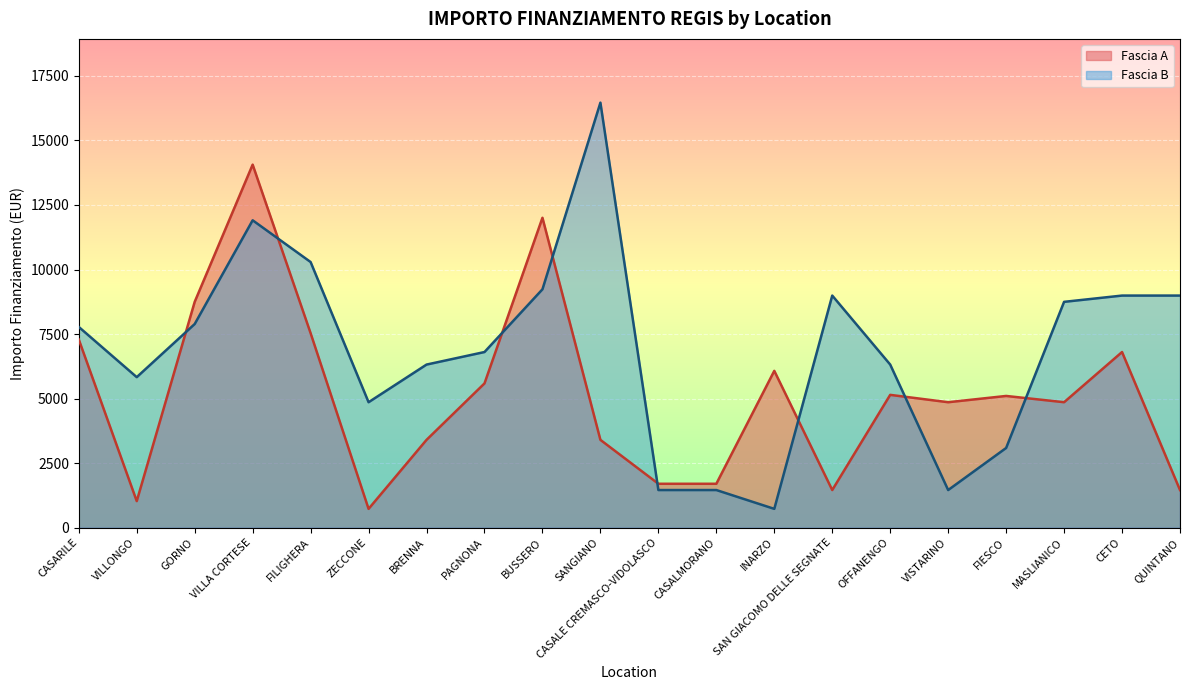

What is the total value across all series at FIESCO?

8190